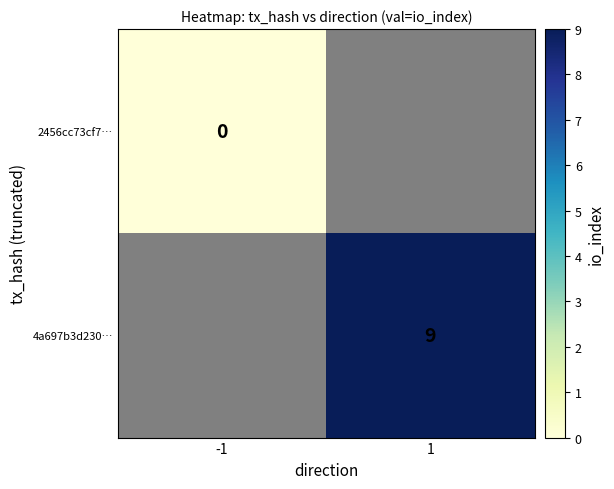

The value of 4a697b3d230… at 1 is 9. True or false?

True